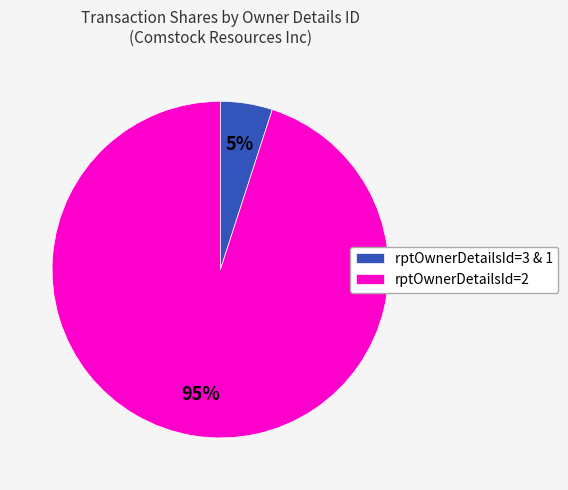

How many segments does this pie chart have?

2